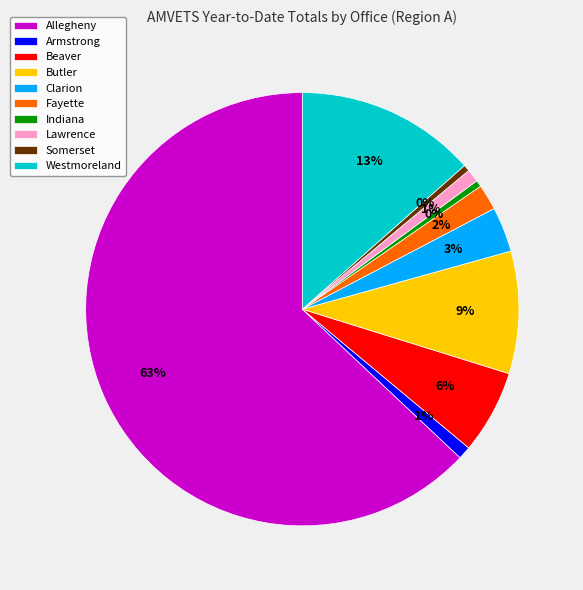

Which category has the biggest portion of the pie?

Allegheny